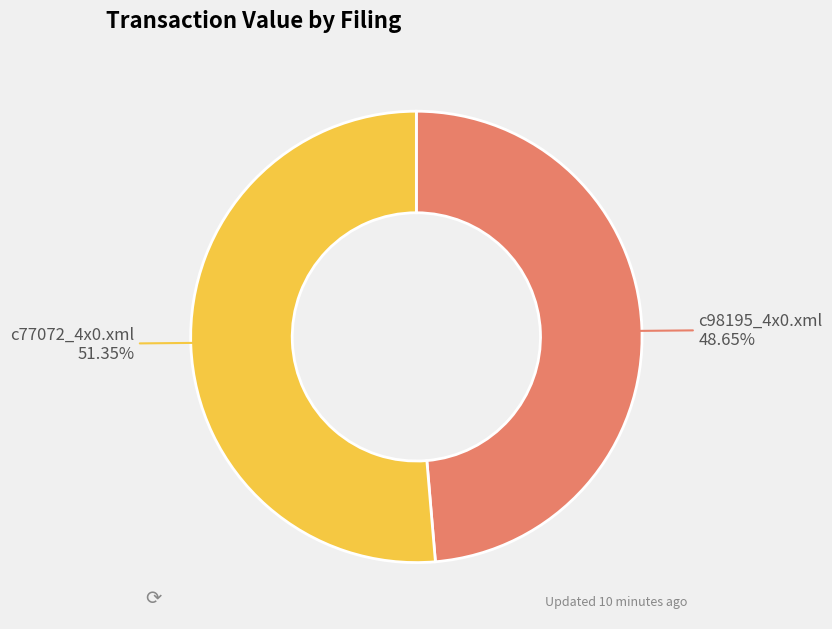

How many segments does this pie chart have?

2